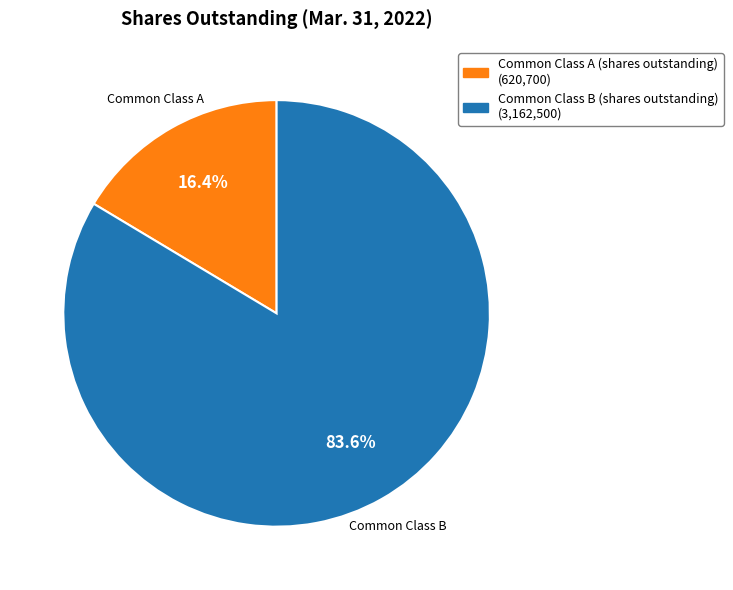

Is there any slice that represents more than half of the pie?

Yes